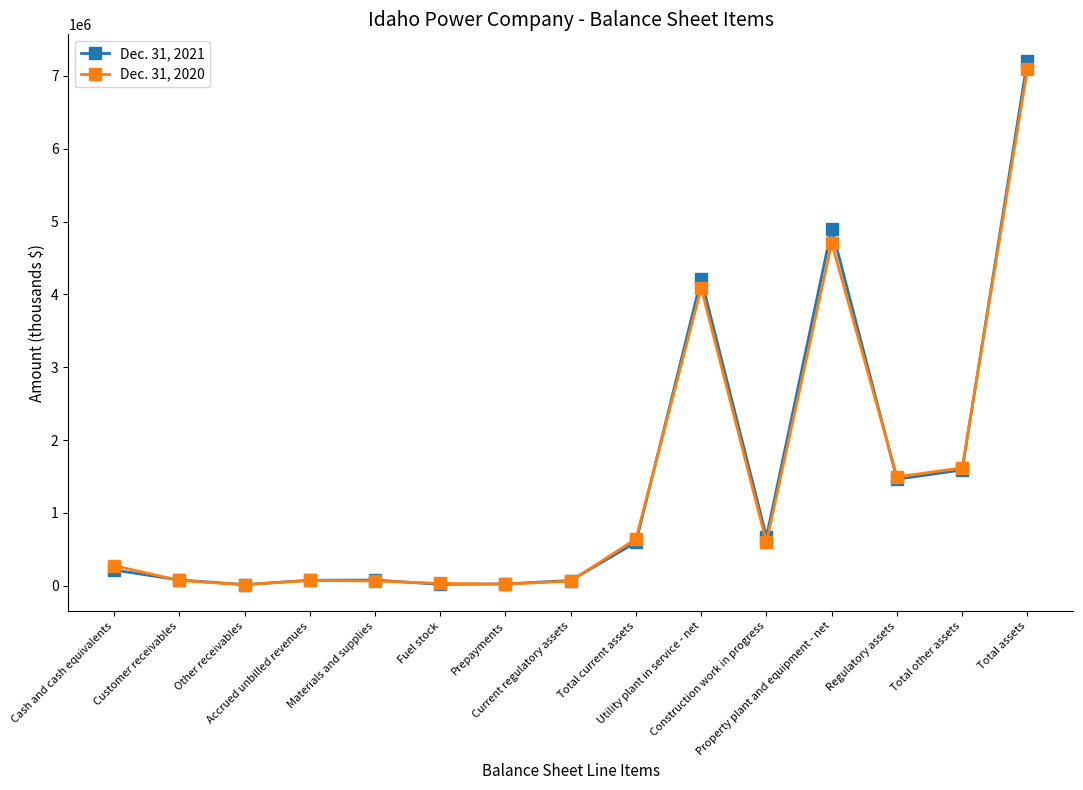

In Dec. 31, 2020, how many points are higher than both neighbors (excluding endpoints)?

3